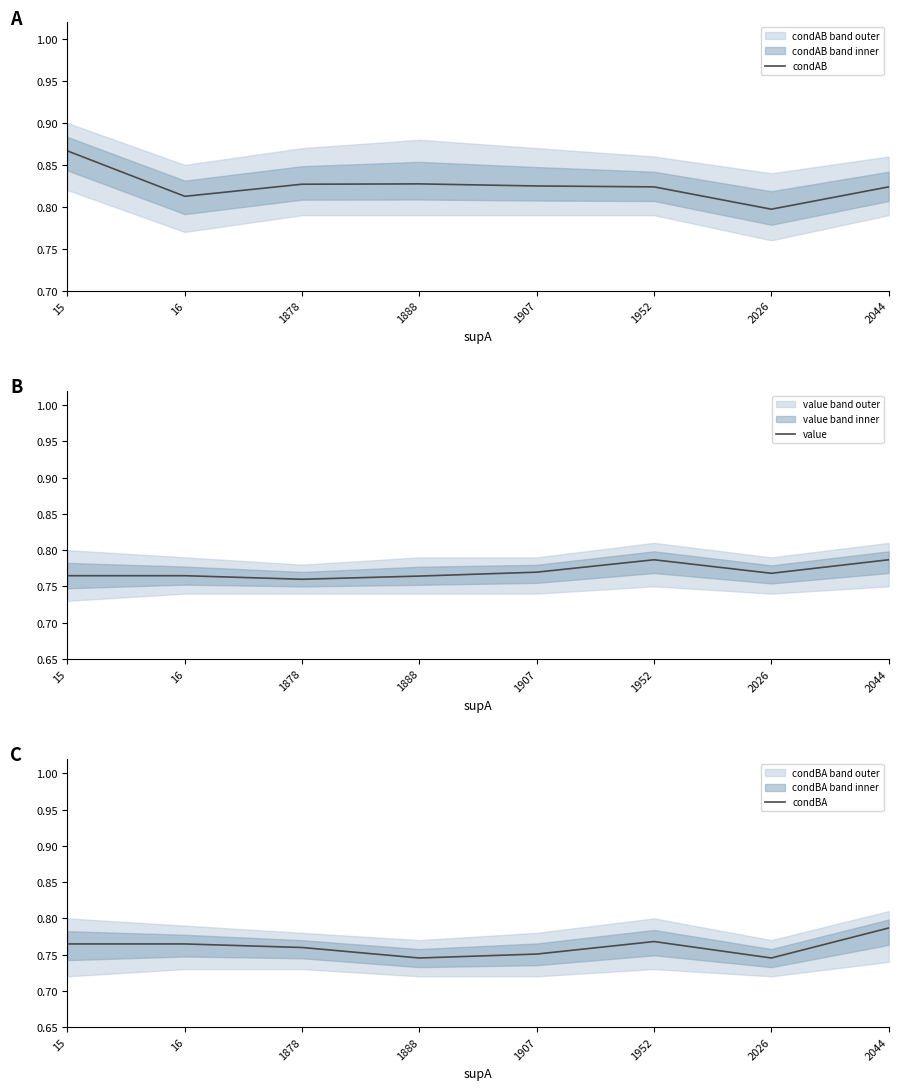

At which category does condBA reach its first local peak?

1952